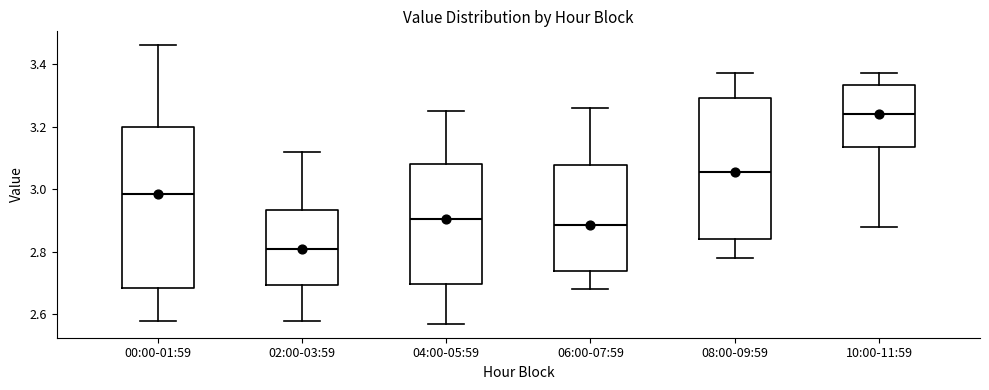

Which box is the tallest, from its lower edge to its upper edge?

00:00-01:59